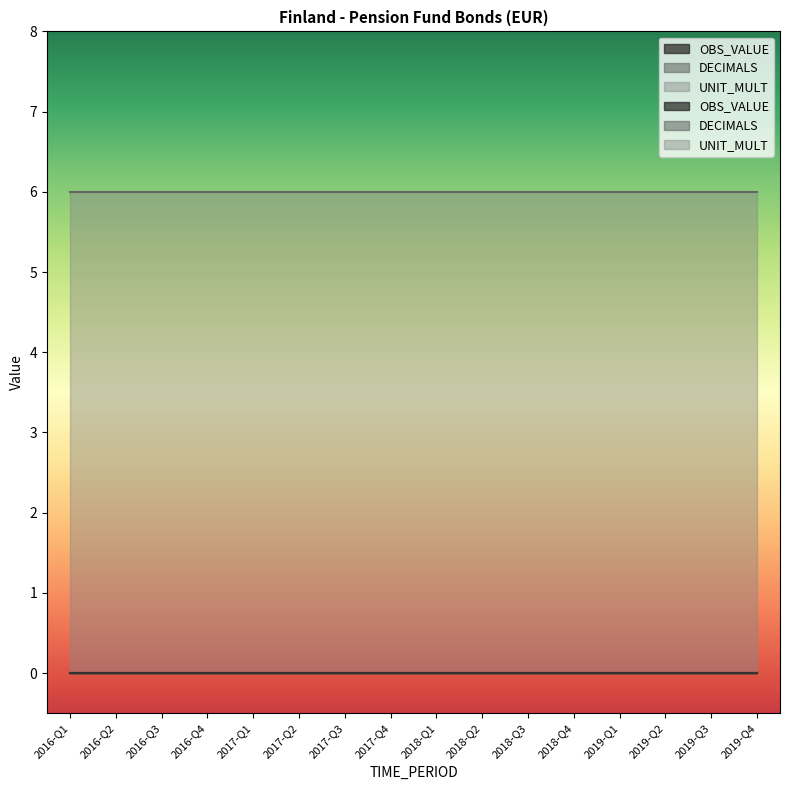

At which label is OBS_VALUE closest to 0?

2016-Q1